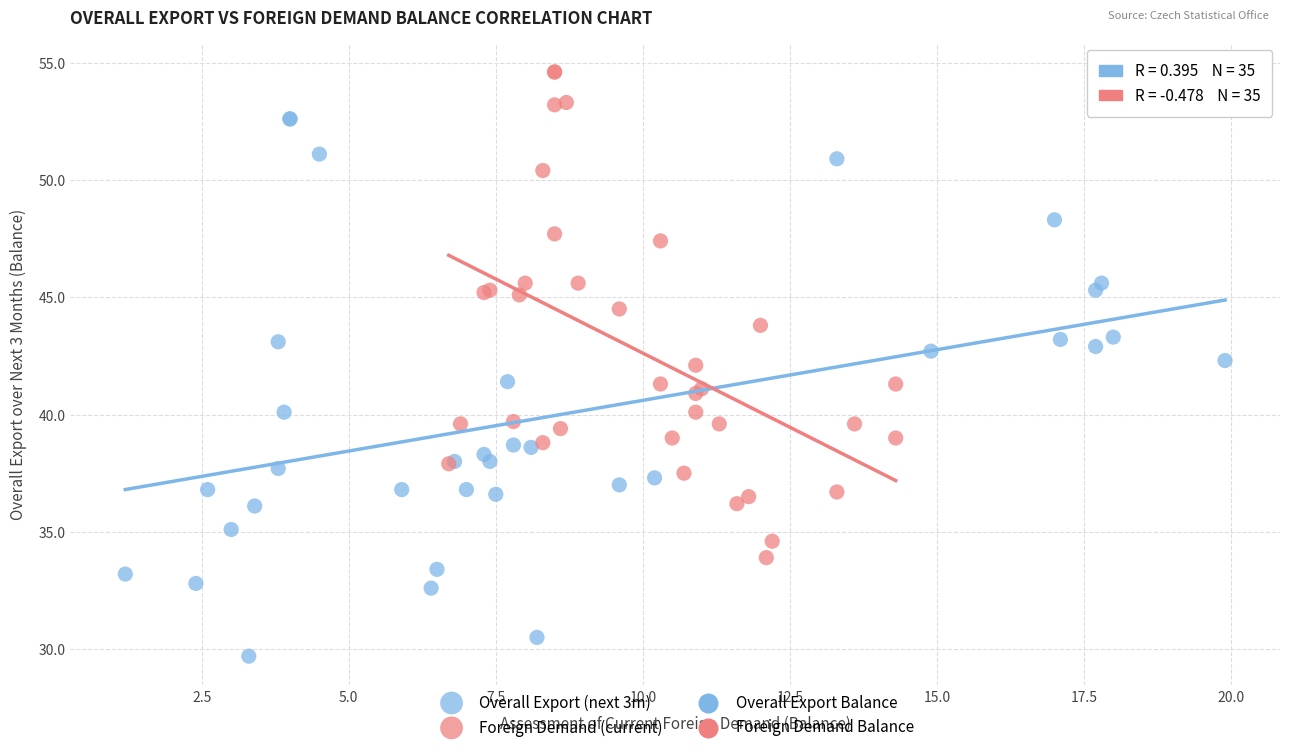

Which series contains the lowest Y value?

Overall Export (next 3m)